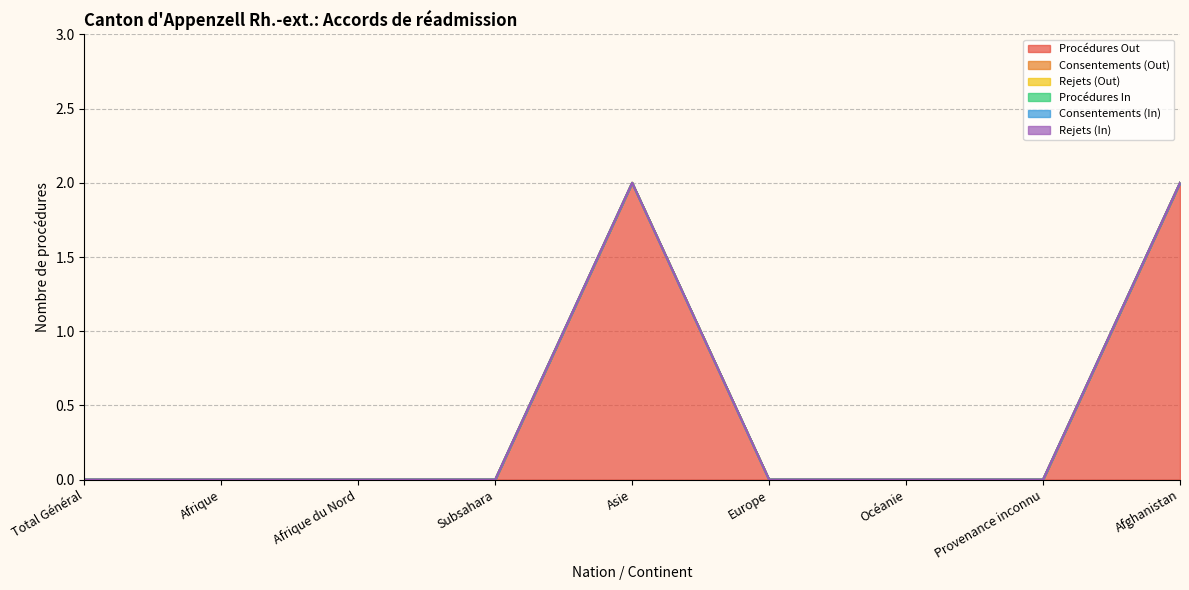

True or false: Procédures Out has a value of 0 at Europe.

True